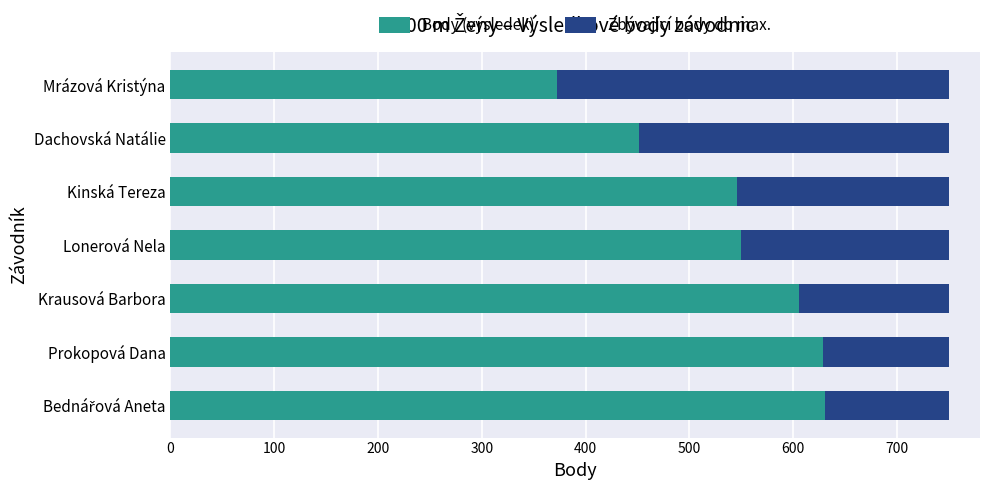

The value of Body (výsledek) at Dachovská Natálie is 617. True or false?

False